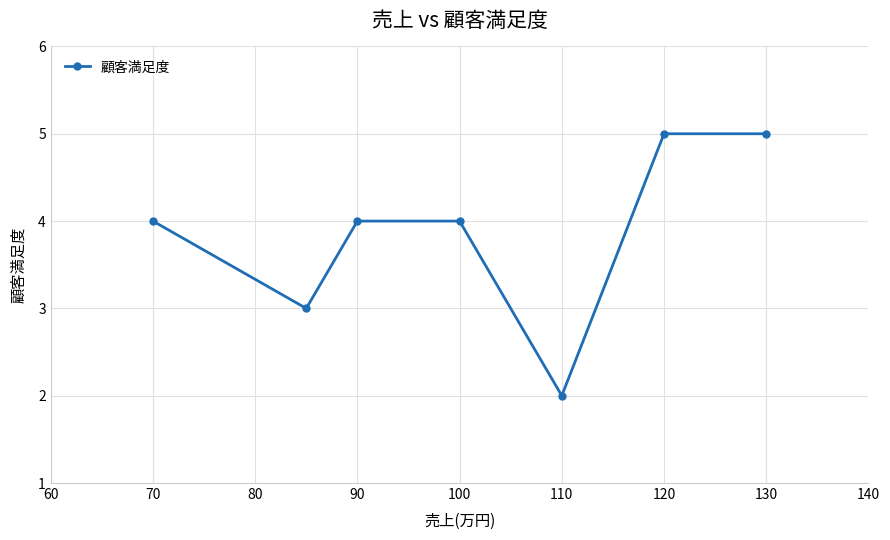

What is the sum of all values?

27